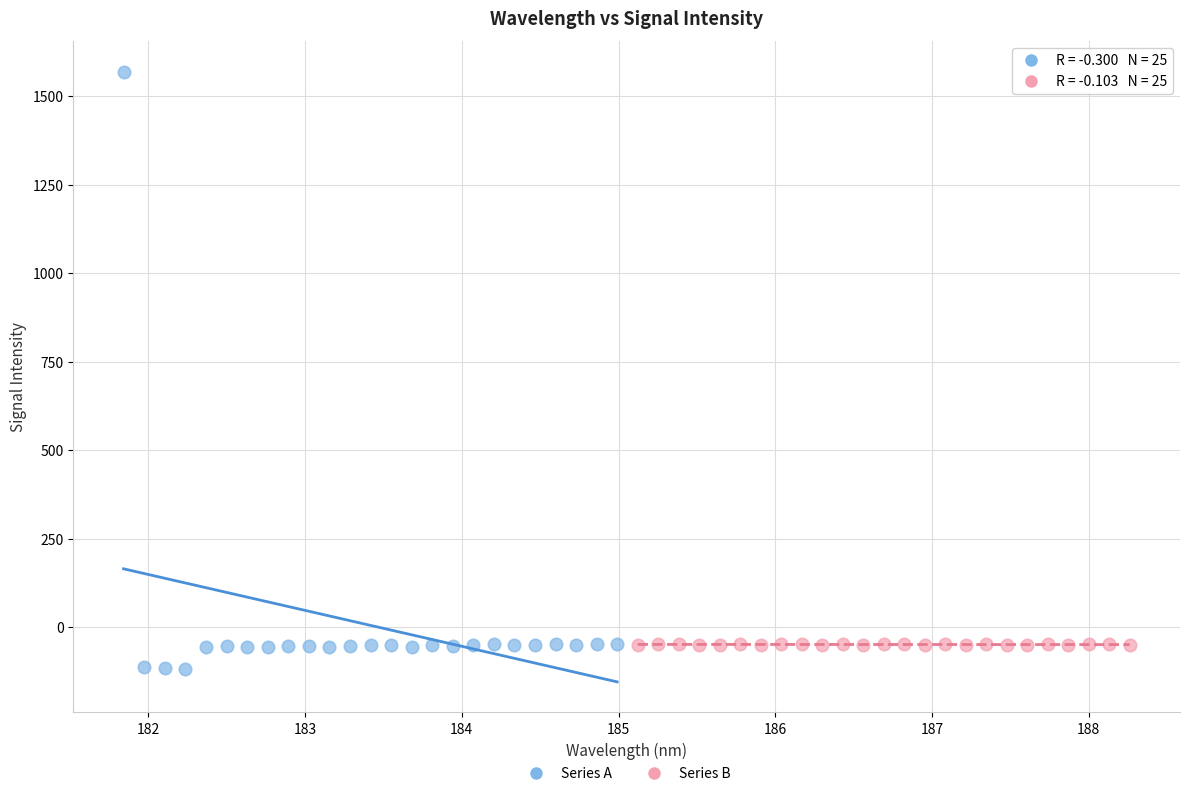

Which series contains the highest Y value?

Series A